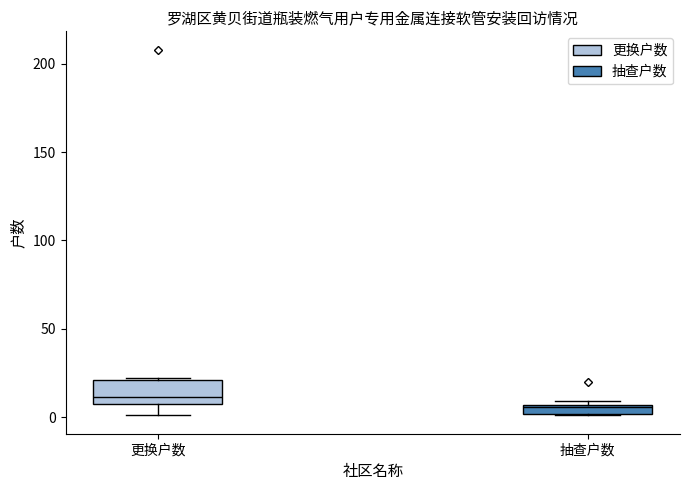

Comparing the boxes themselves (not the whiskers), which one is the tallest?

更换户数